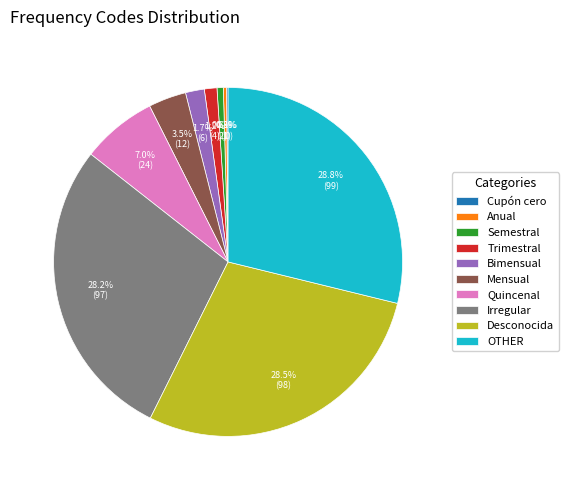

How much of the chart is everything except Desconocida?

71.4%